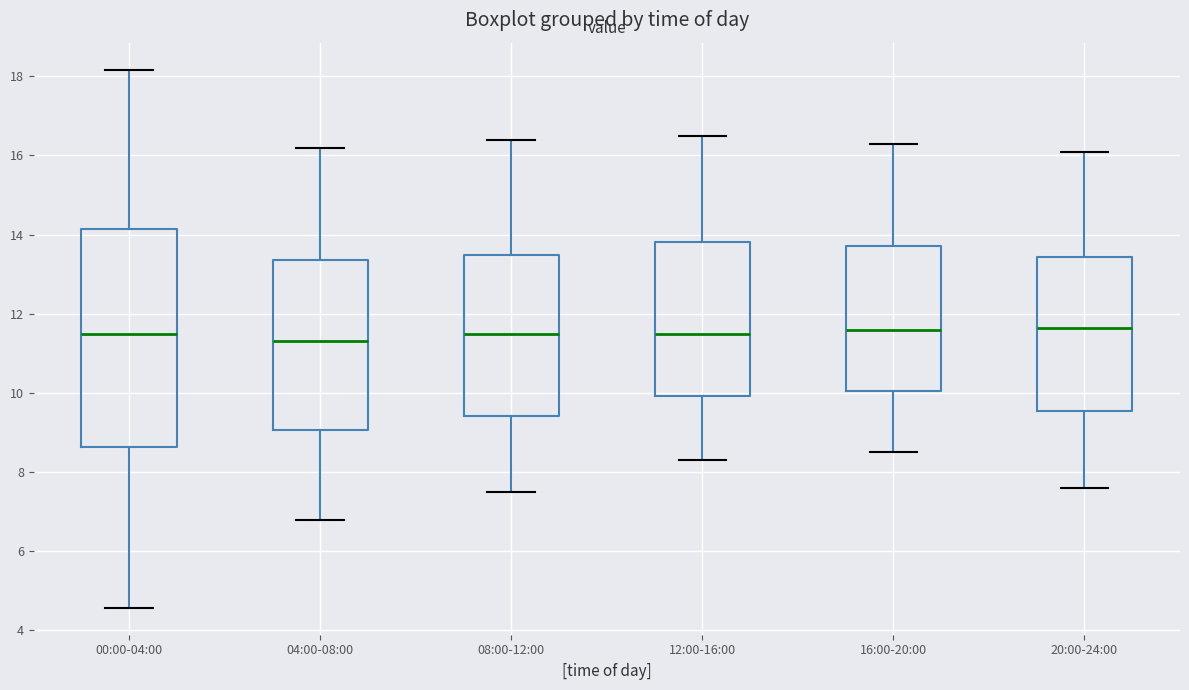

Where is the upper edge of the box for 04:00-08:00 on the y-axis? The values are not printed on the chart, so give them approximately, as read against the axis.

13.4